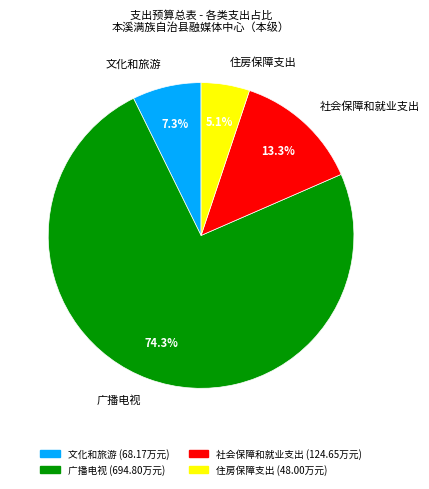

What percentage do 文化和旅游 and 社会保障和就业支出 together represent?

20.6%